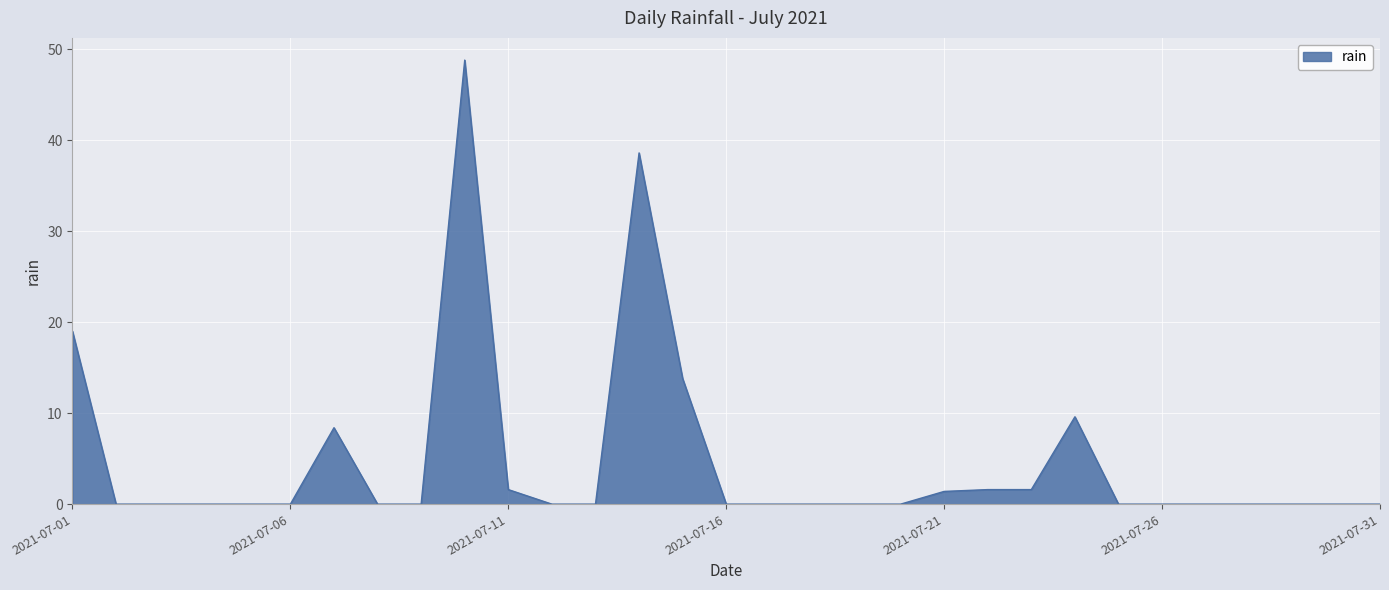

What is the maximum value shown in the chart?

48.8